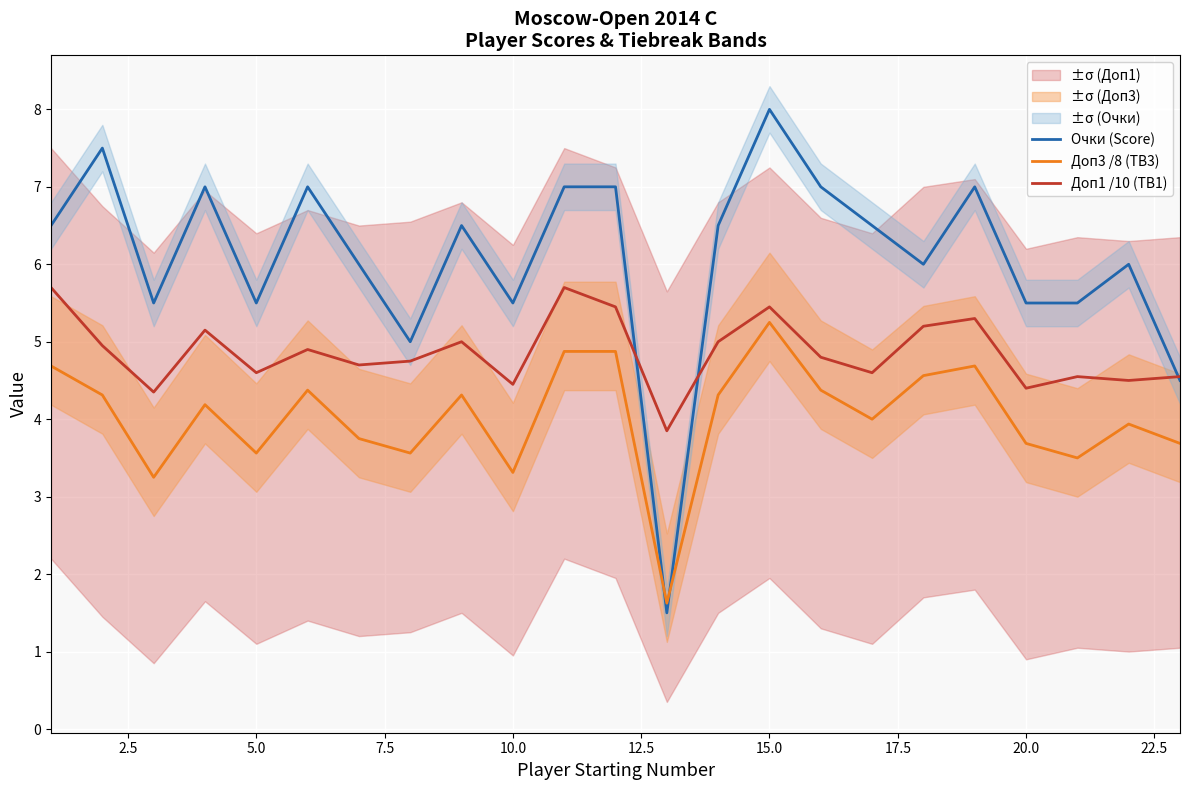

What is the maximum value for Очки (Score)?

8.0